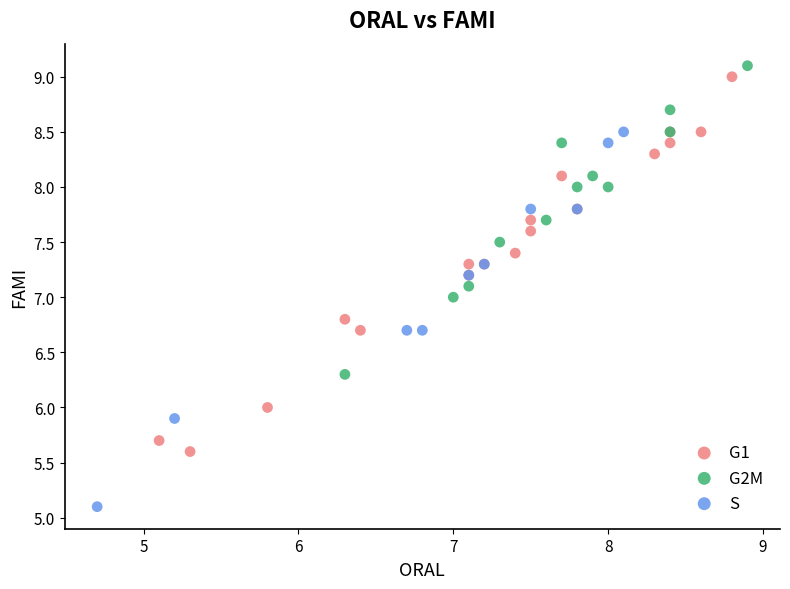

Which series contains the lowest Y value?

S